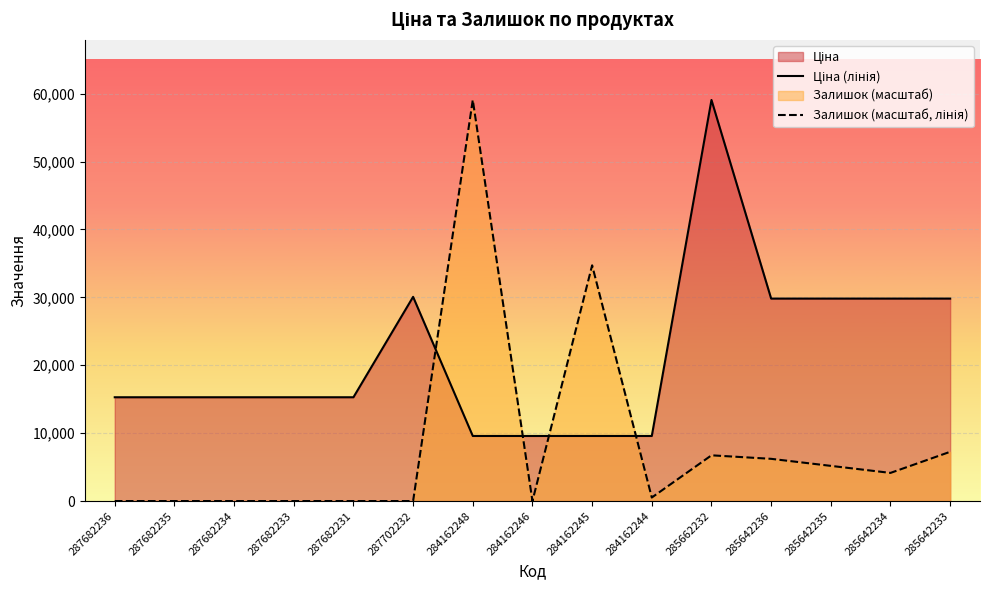

After their last crossing, which series has the higher values: Залишок (масштаб, лінія) or Ціна (лінія)?

Ціна (лінія)